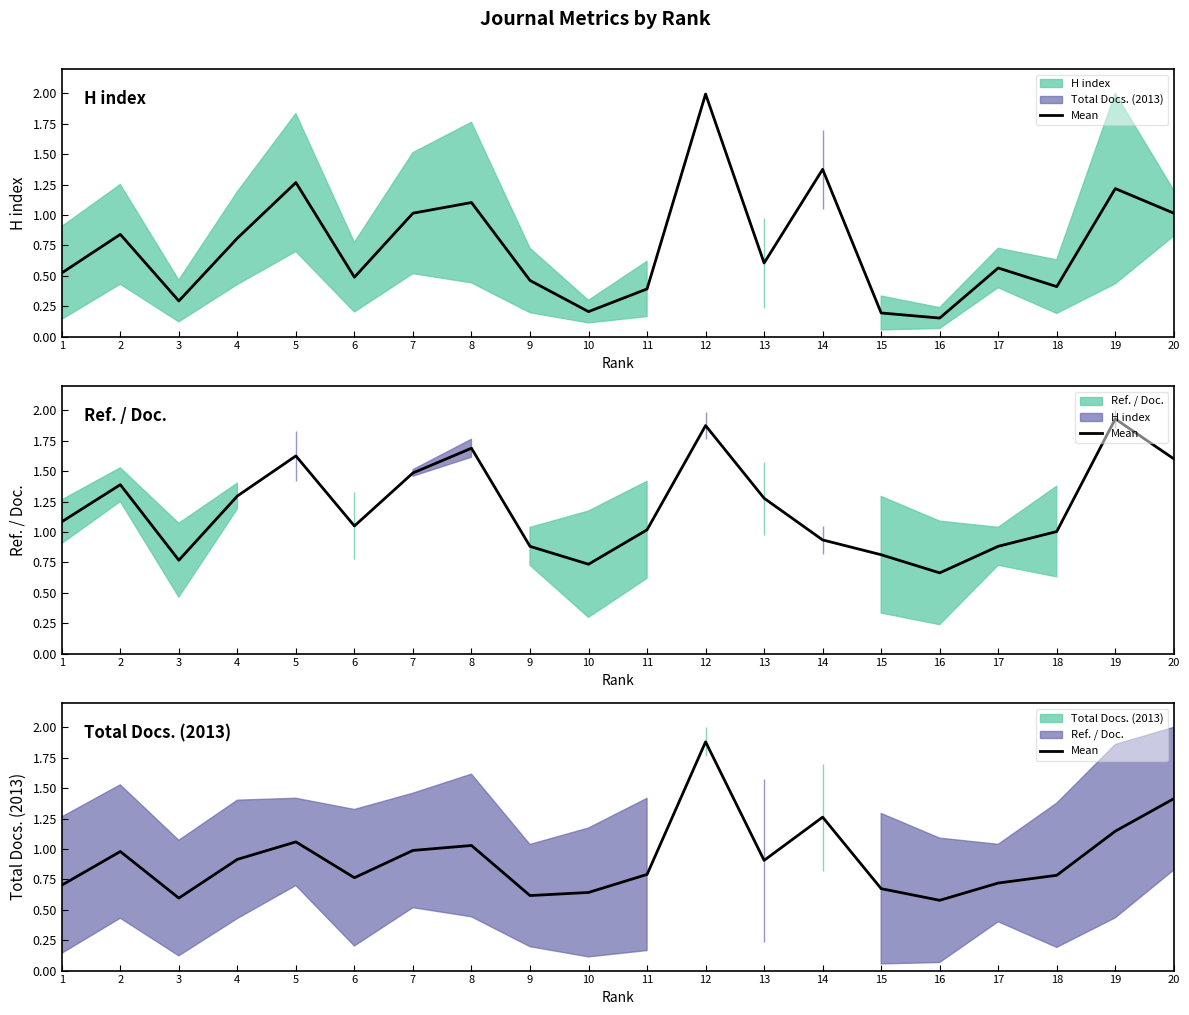

Which has a higher value, 14 or 12?

12